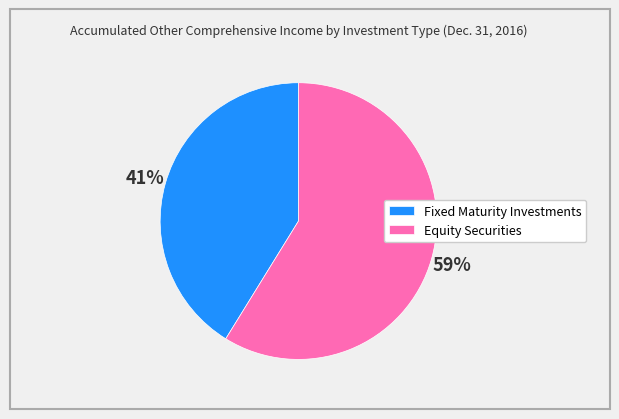

Which slice represents more than half of the pie?

Equity Securities